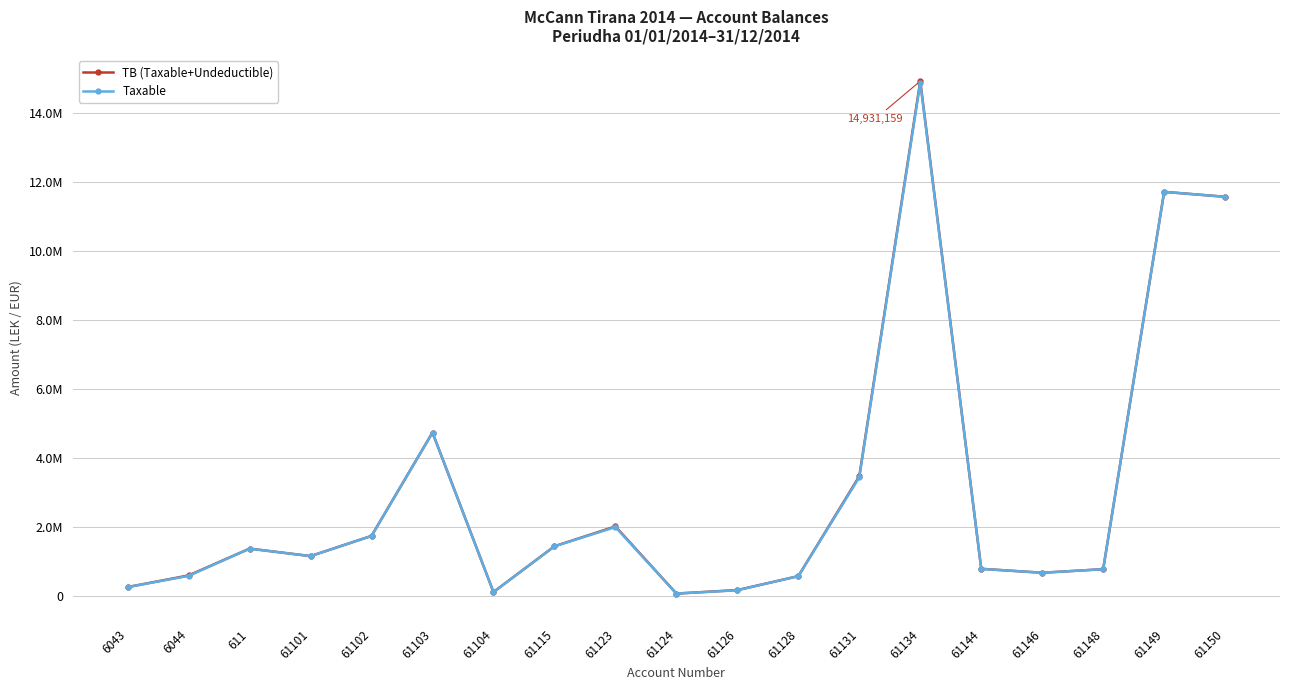

Where does the TB (Taxable+Undeductible) series first go above 1149043?

611